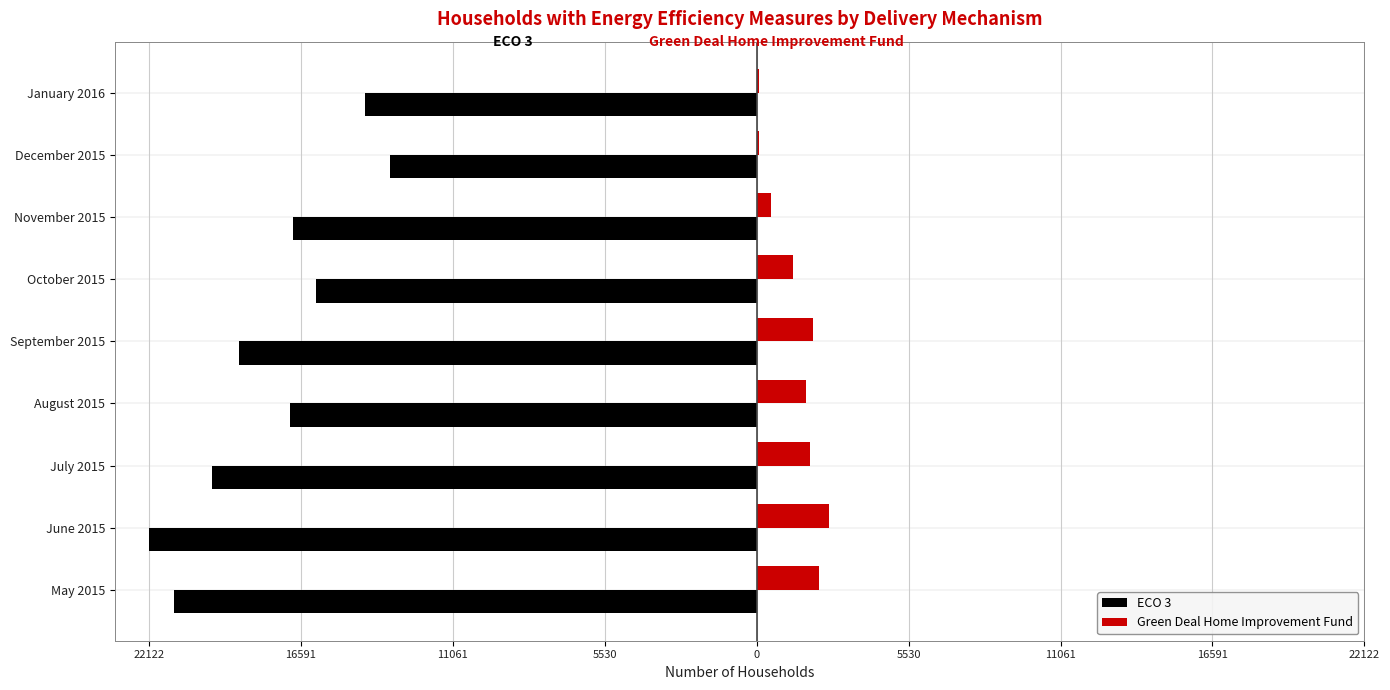

What are all the series names shown in the legend?

ECO 3, Green Deal Home Improvement Fund